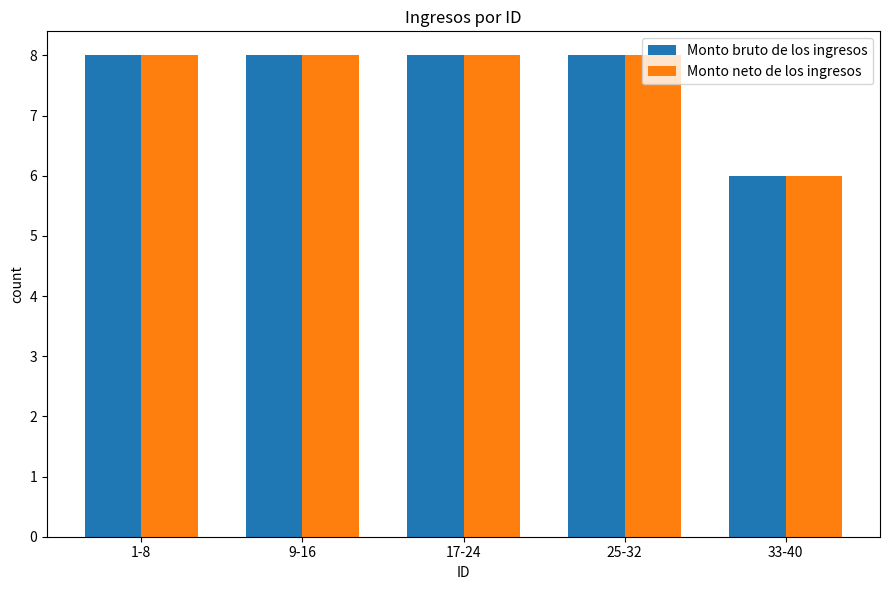

What is the minimum value shown in the chart?

6